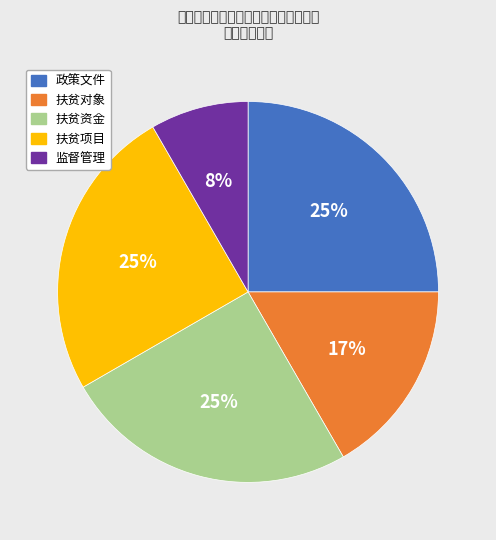

How many segments does this pie chart have?

5